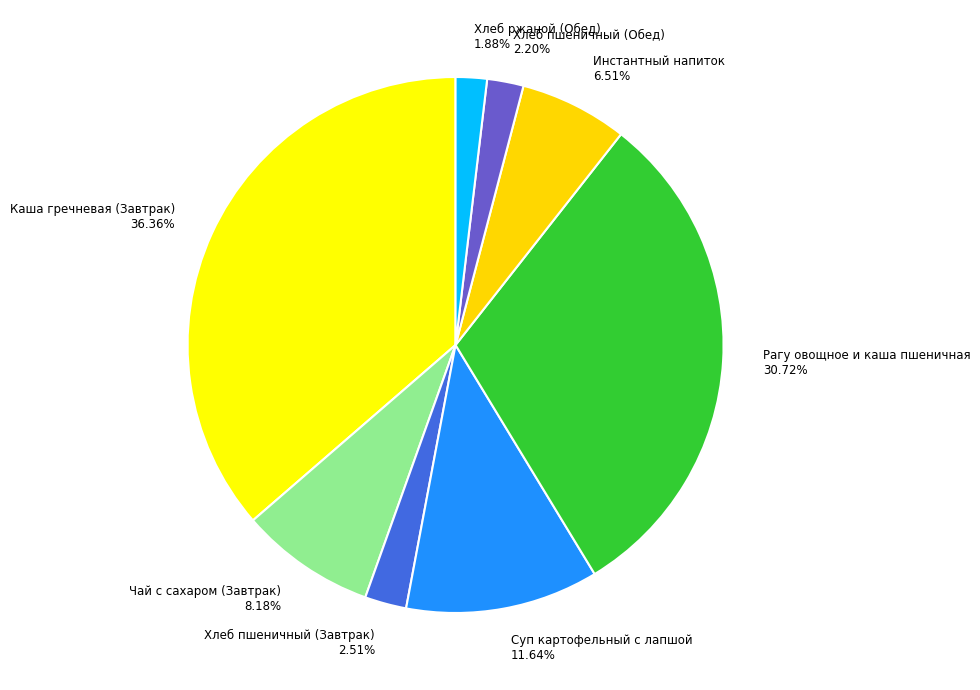

What percentage is NOT represented by Рагу овощное и каша пшеничная?

69.3%